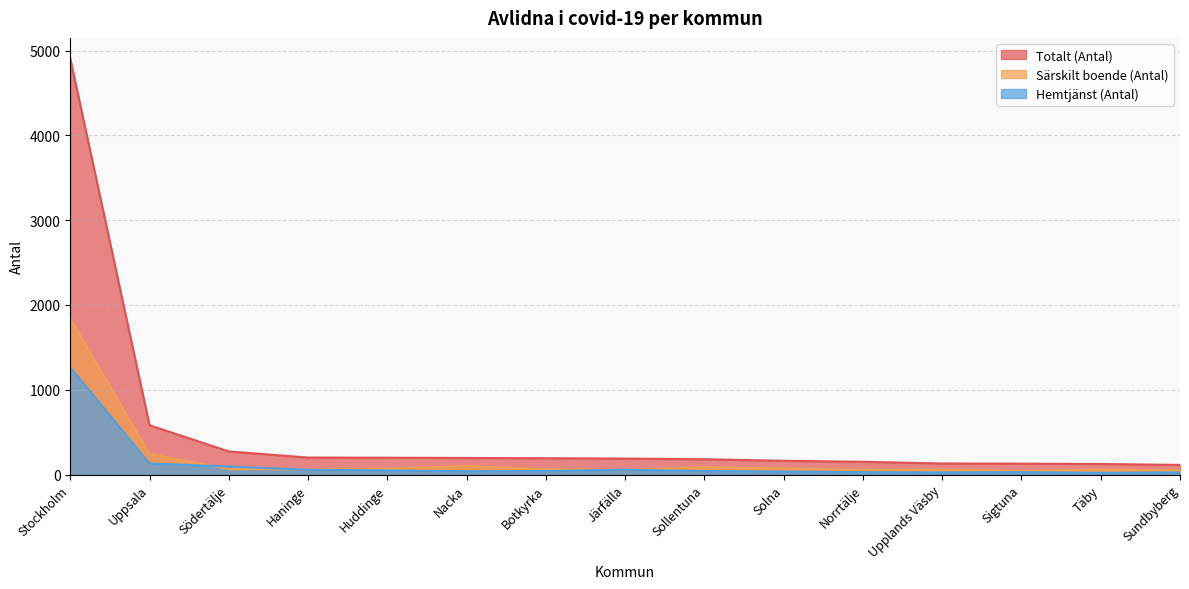

Is it true that Särskilt boende (Antal) equals 49 at Sundbyberg?

True